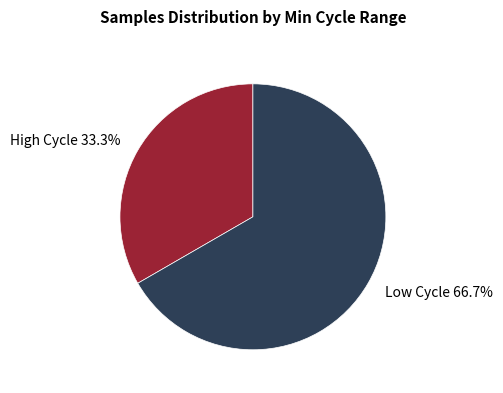

Which slice is the smallest?

High Cycle 33.3%